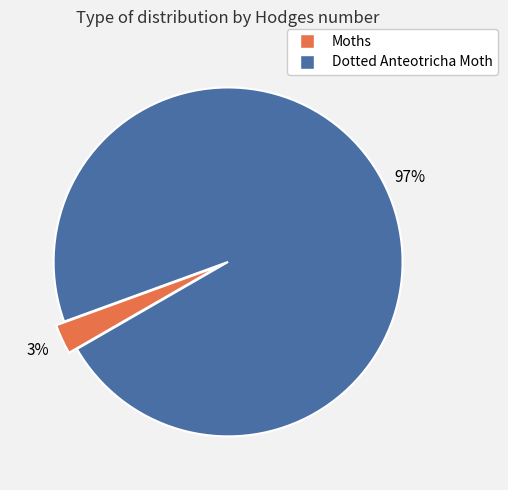

Combined, do Dotted Anteotricha Moth and Moths account for over 50%?

Yes